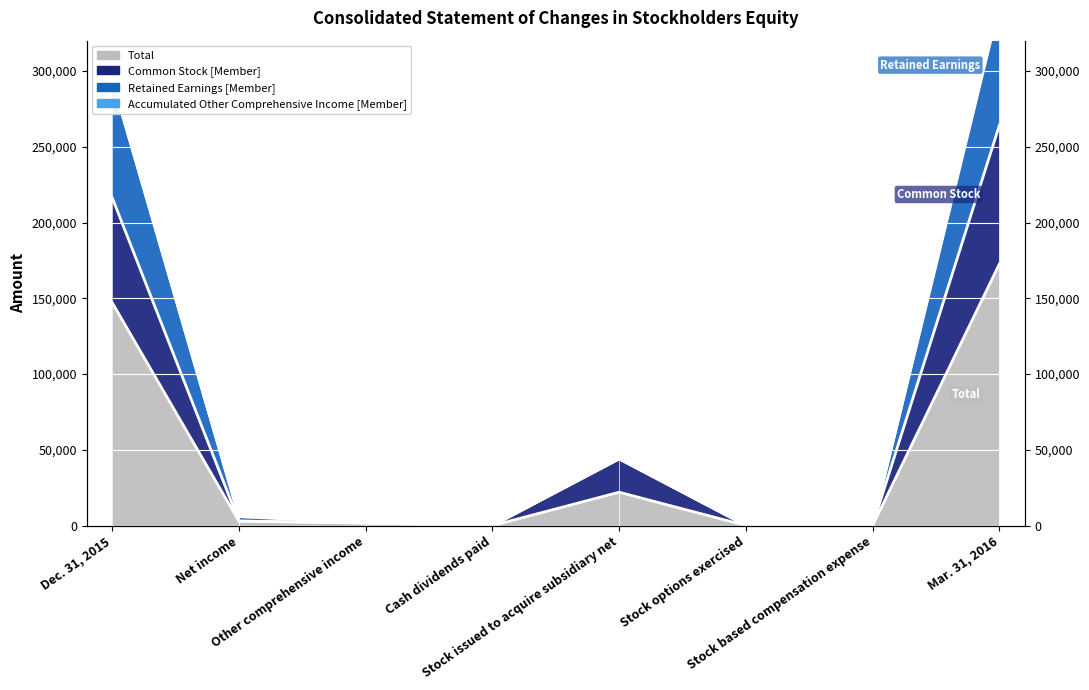

Is it true that Retained Earnings [Member] equals 1548 at Net income?

False